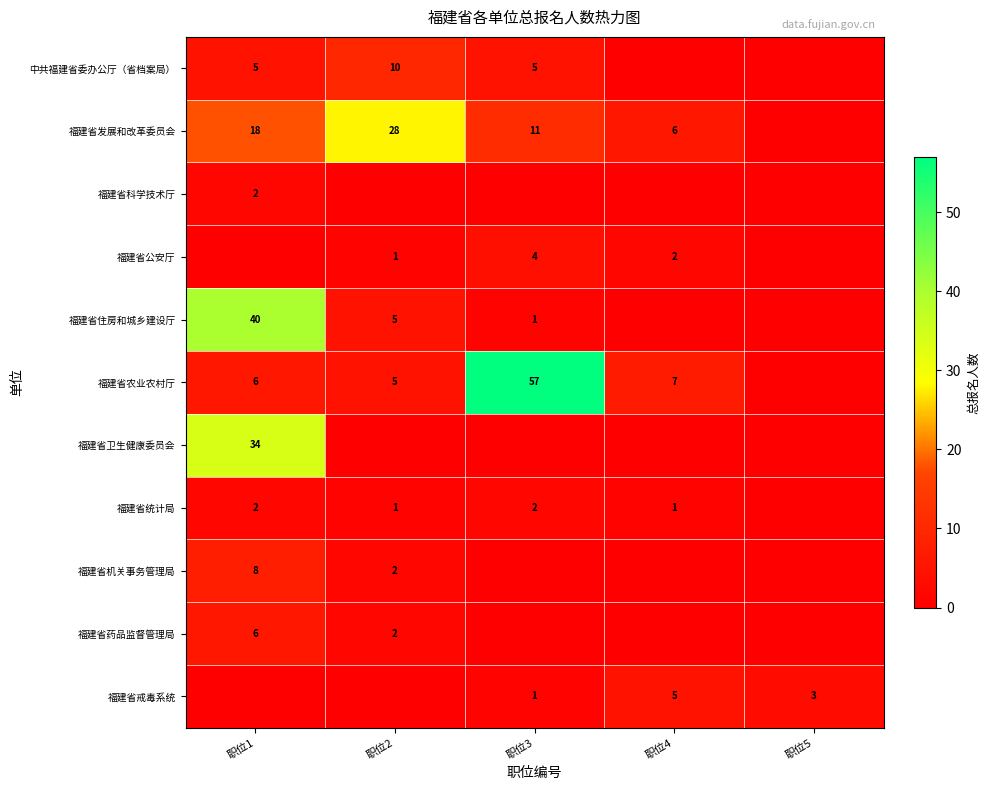

The value of 福建省公安厅 at 职位4 is 3. True or false?

False